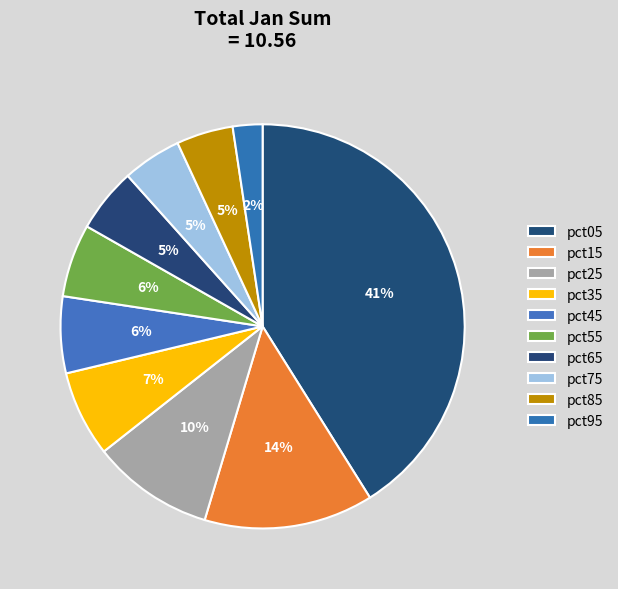

To the nearest percent, what is the difference between the largest and smallest slice percentages?

39%